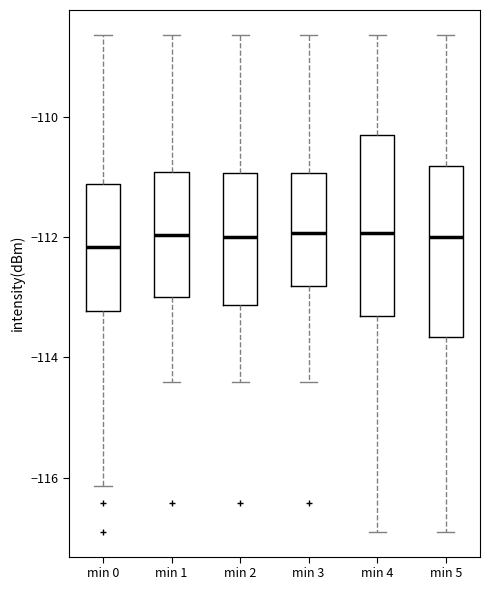

Reading left to right, read every box against the y-axis: the position of its median line, the range the box covers, and the ends of its whiskers. The values are not printed on the chart, so give them approximately, as read against the axis.

min 0: median -112.2, box -113.2 to -111.2, whiskers -116.2 to -108.6
min 1: median -112.0, box -113.0 to -111.0, whiskers -114.4 to -108.6
min 2: median -112.0, box -113.2 to -111.0, whiskers -114.4 to -108.6
min 3: median -112.0, box -112.8 to -111.0, whiskers -114.4 to -108.6
min 4: median -112.0, box -113.4 to -110.2, whiskers -116.8 to -108.6
min 5: median -112.0, box -113.6 to -110.8, whiskers -116.8 to -108.6